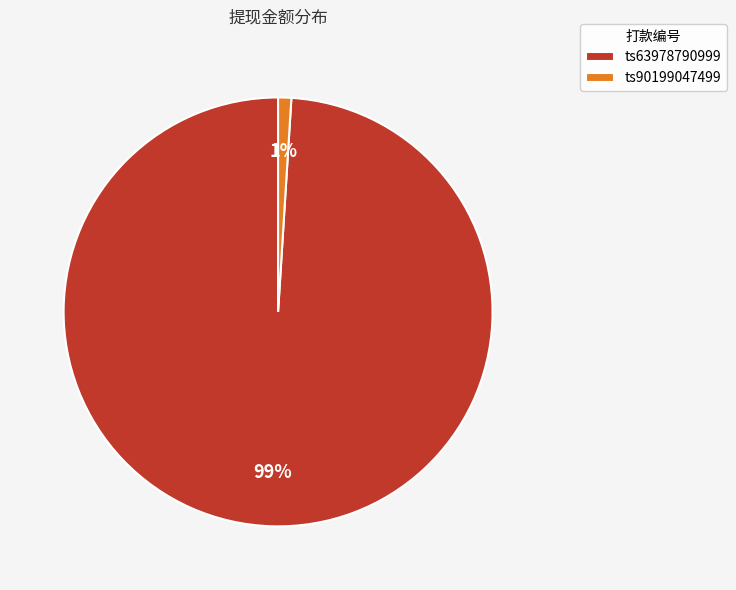

To the nearest percent, what is the combined percentage of ts63978790999 and ts90199047499?

100%